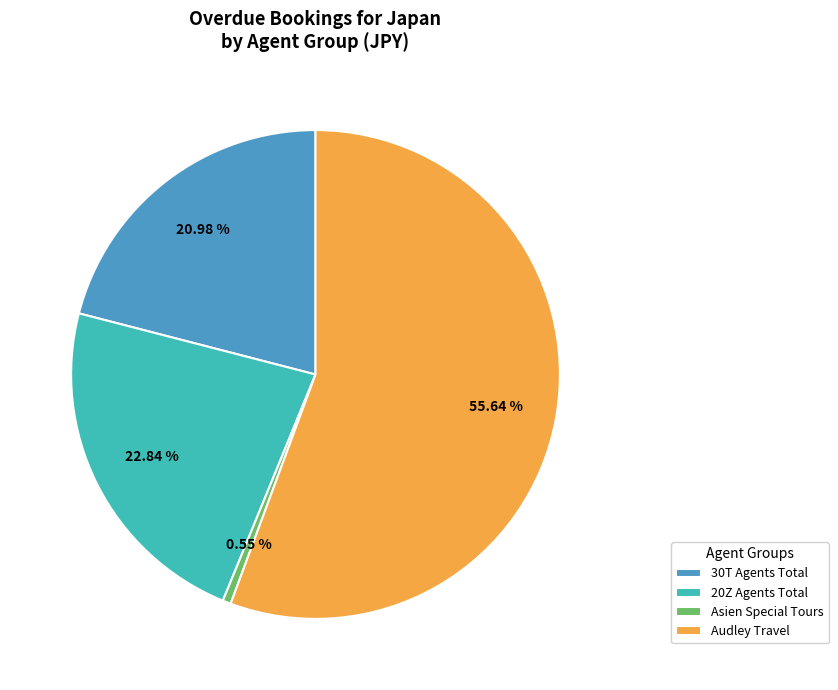

Which has a higher value, 20Z Agents Total or 30T Agents Total?

20Z Agents Total